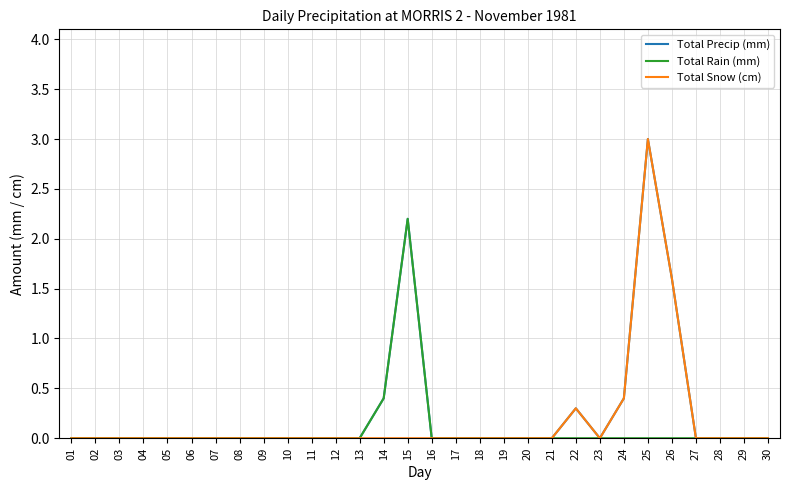

What is the maximum value shown in the chart?

3.0